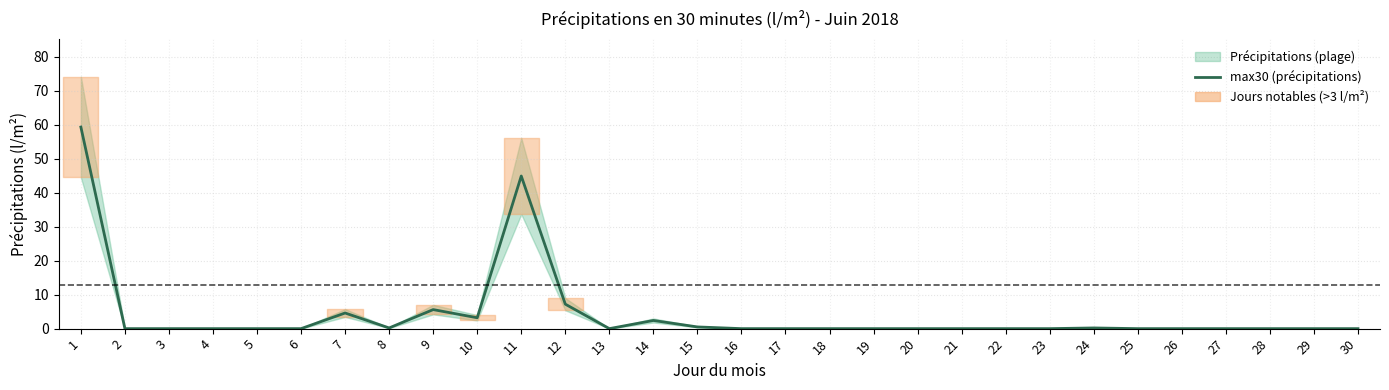

What is the average value?

4.3